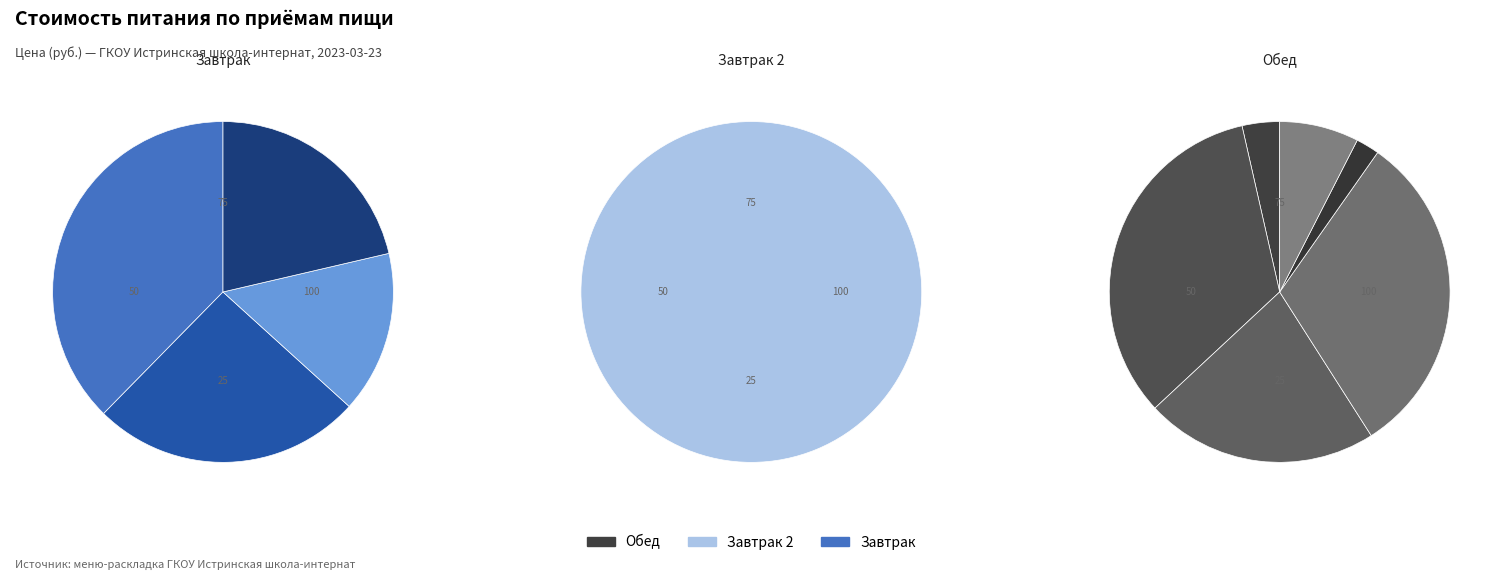

Does Какао на молоке account for over 50% of the chart?

No